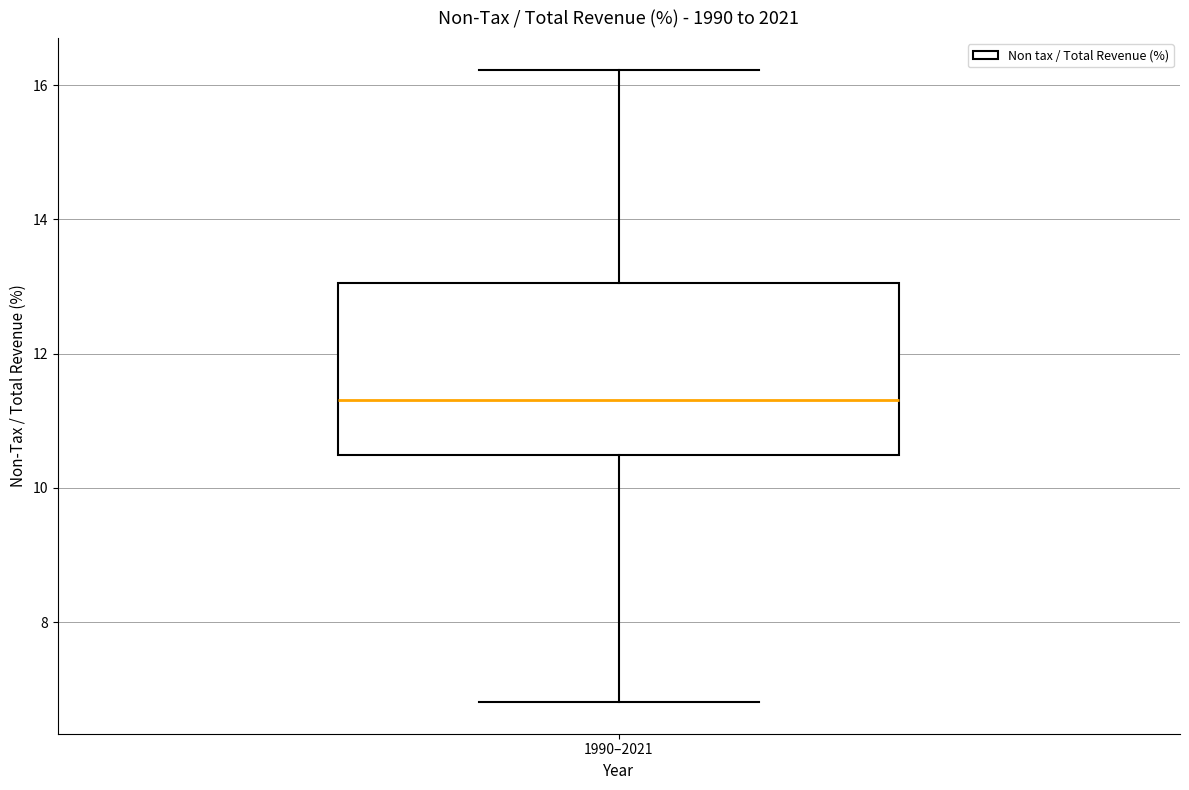

Read this box plot against the y-axis: the position of the median line, the range covered by the box, and the ends of both whiskers. The values are not printed on the chart, so give them approximately, as read against the axis.

median 11.4, box 10.4 to 13.0, whiskers 6.8 to 16.2